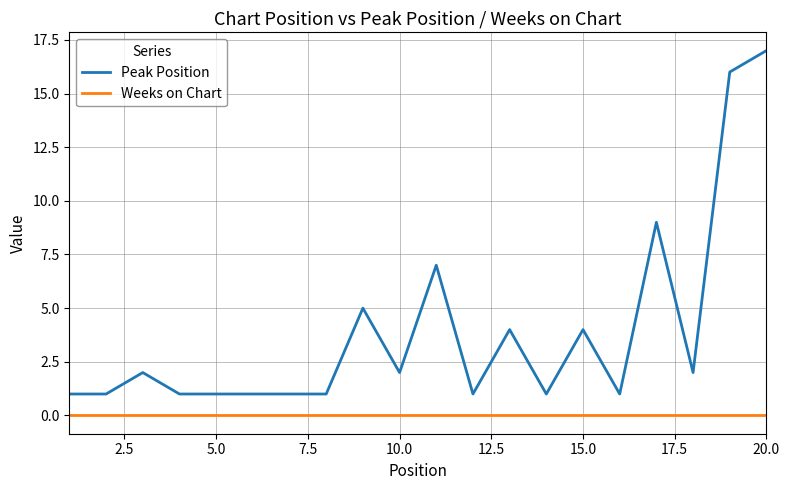

What is the sum of all Peak Position values?

78